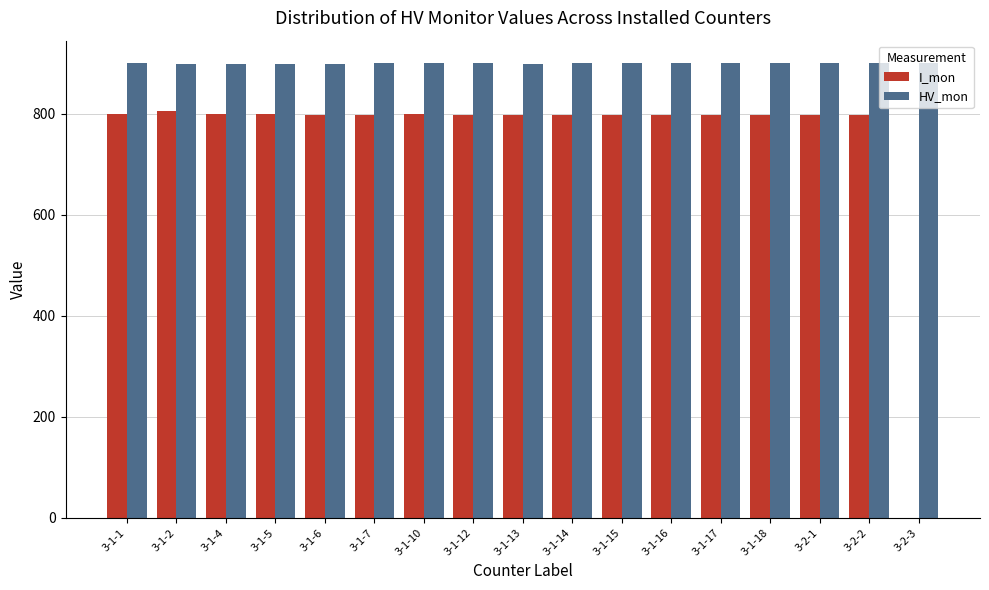

What is the total value across all series at 3-1-1?

1699.0